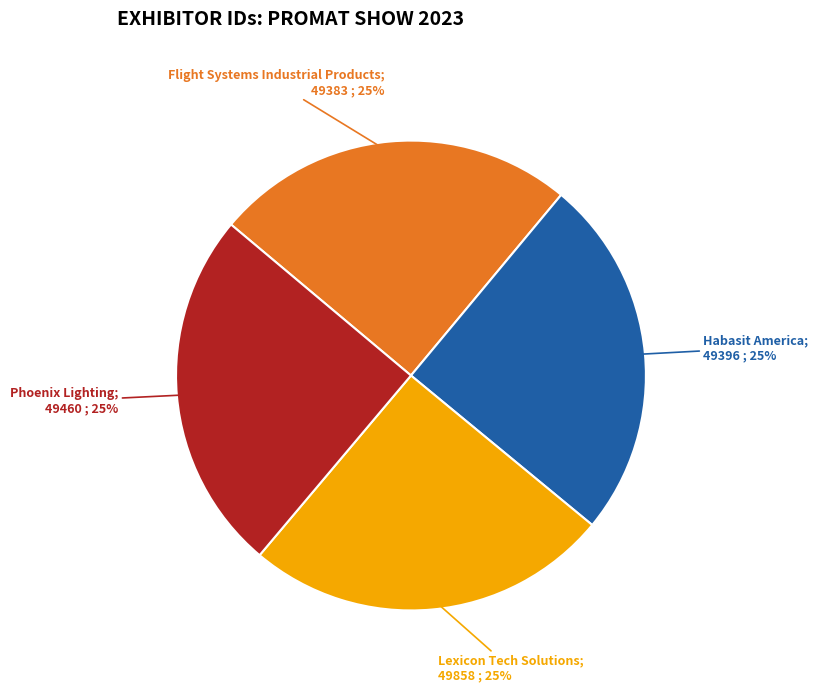

Count the number of slices in the pie.

4